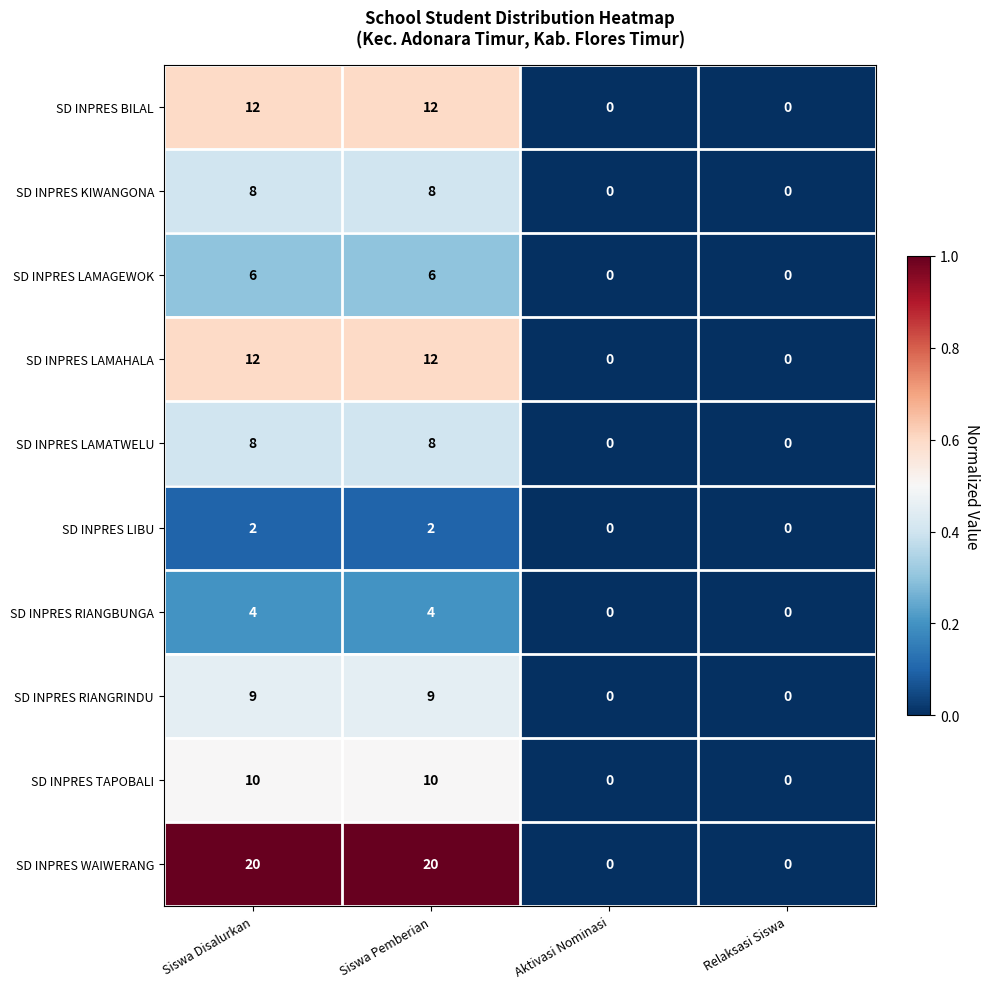

What is the greatest value displayed?

20